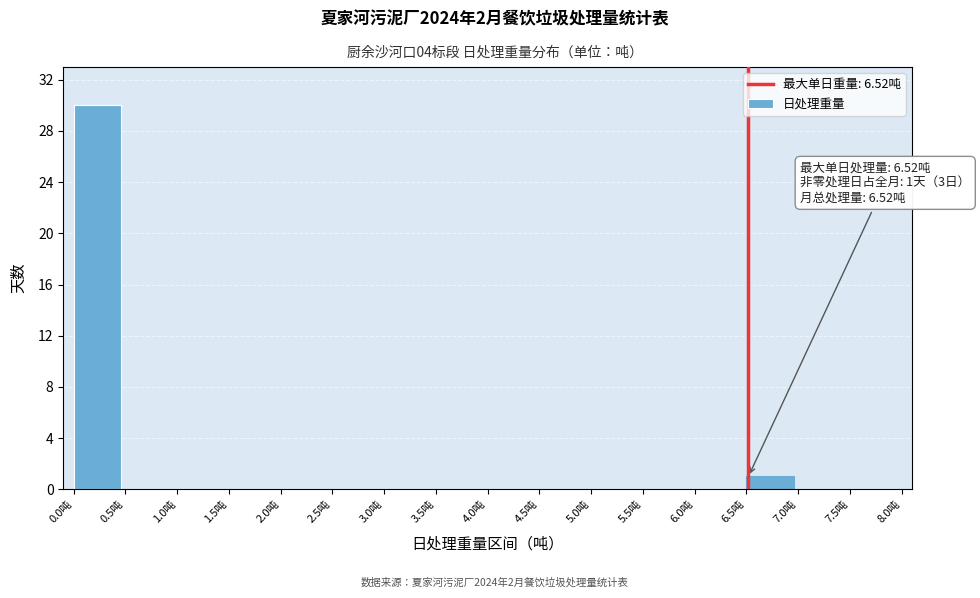

Which range on the x-axis has the tallest bar?

0.0 to 0.5